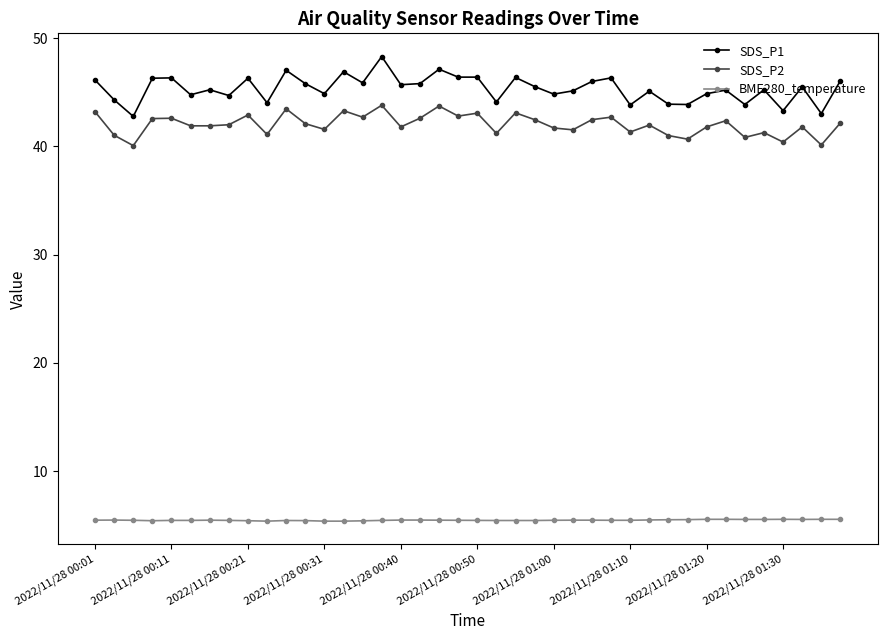

True or false: BME280_temperature has more than 2 points higher than both neighbors.

True